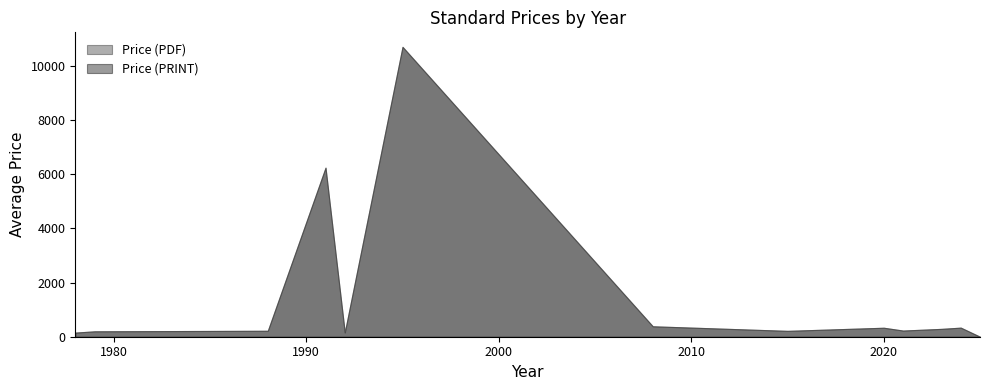

The Price (PDF) series shows 649 at 2020. True or false?

False